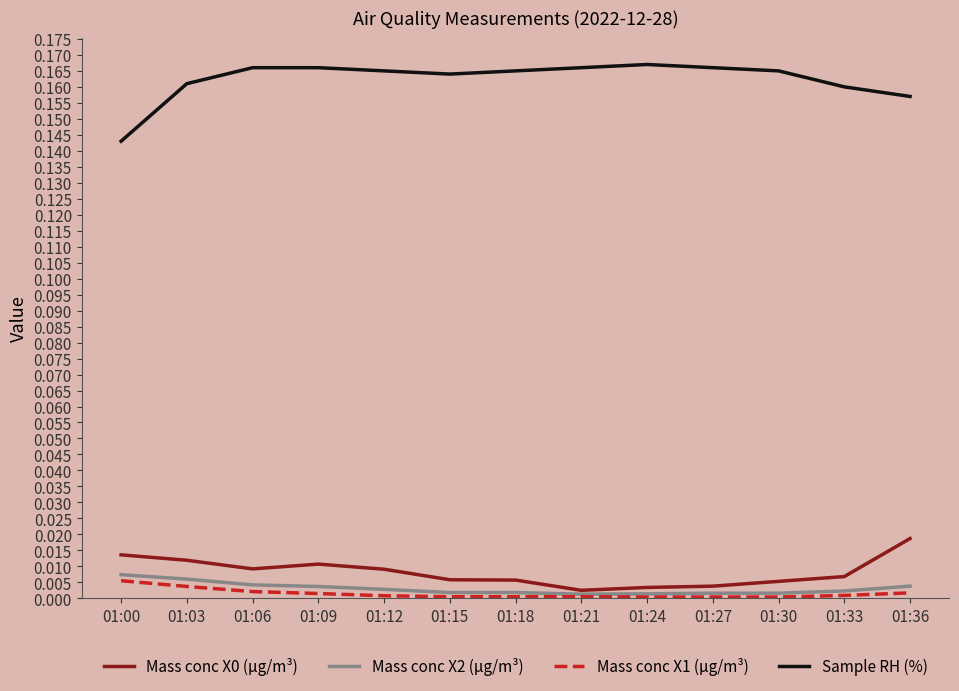

Does the chart have visible grid lines?

No